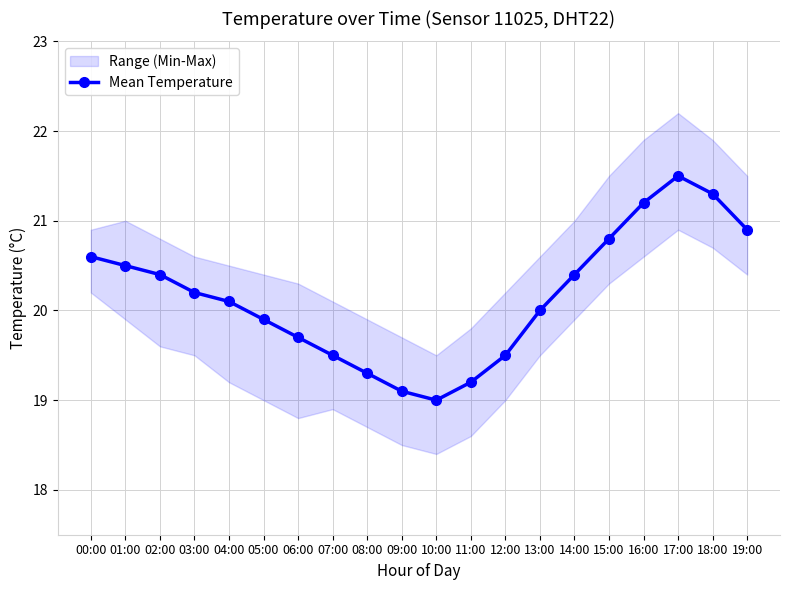

What is the change in value from 12:00 to 16:00?

+1.7